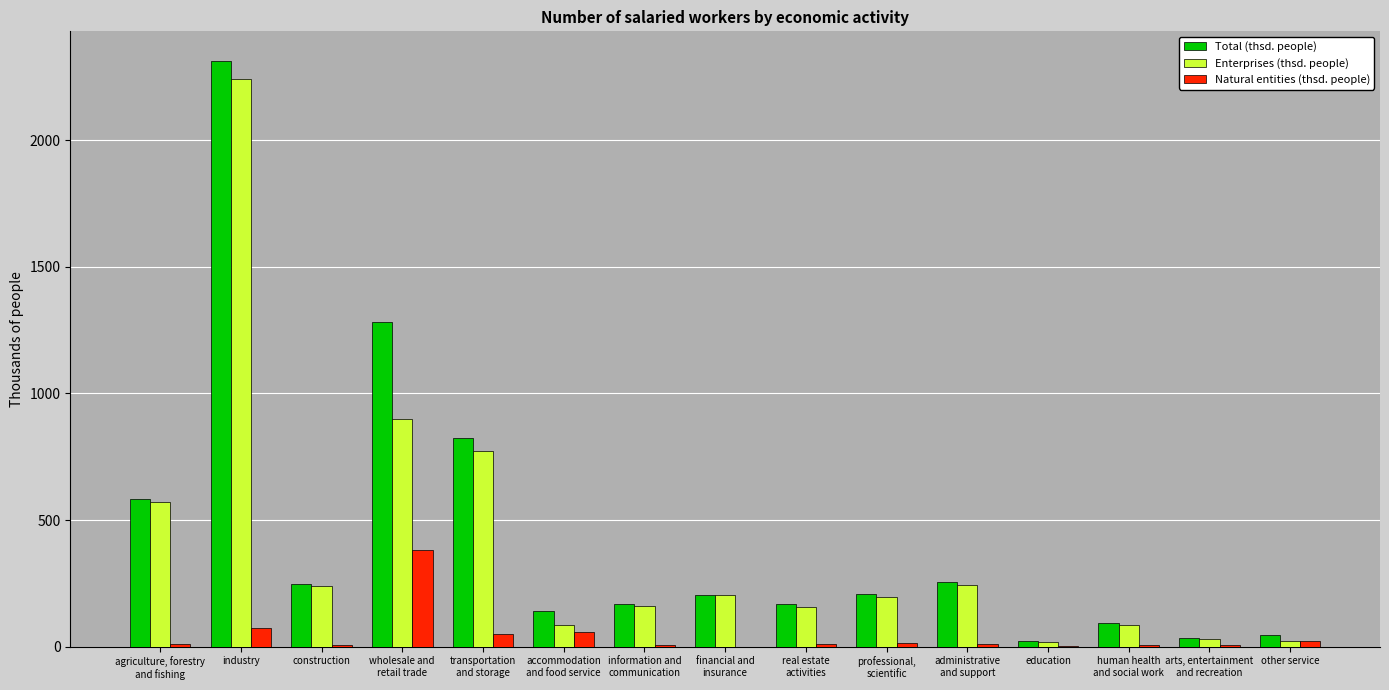

What is the maximum value shown in the chart?

2314.6